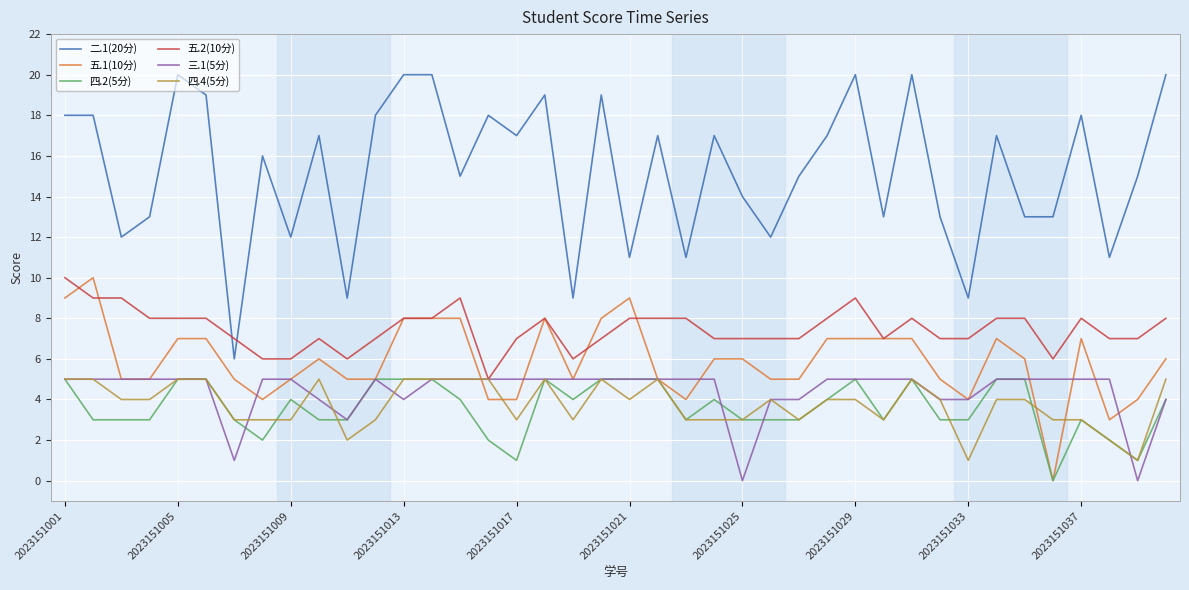

What is the minimum value for 五.2(10分)?

5